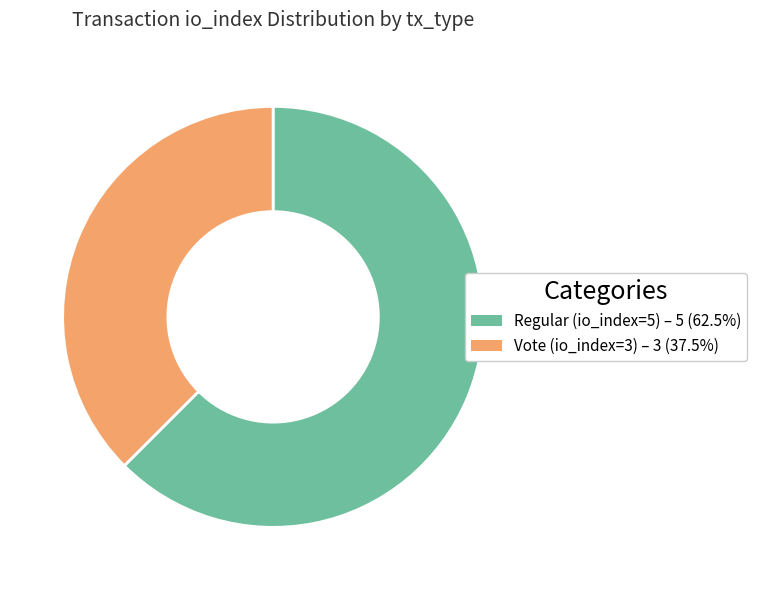

Which category has the biggest portion of the pie?

Regular (io_index=5)